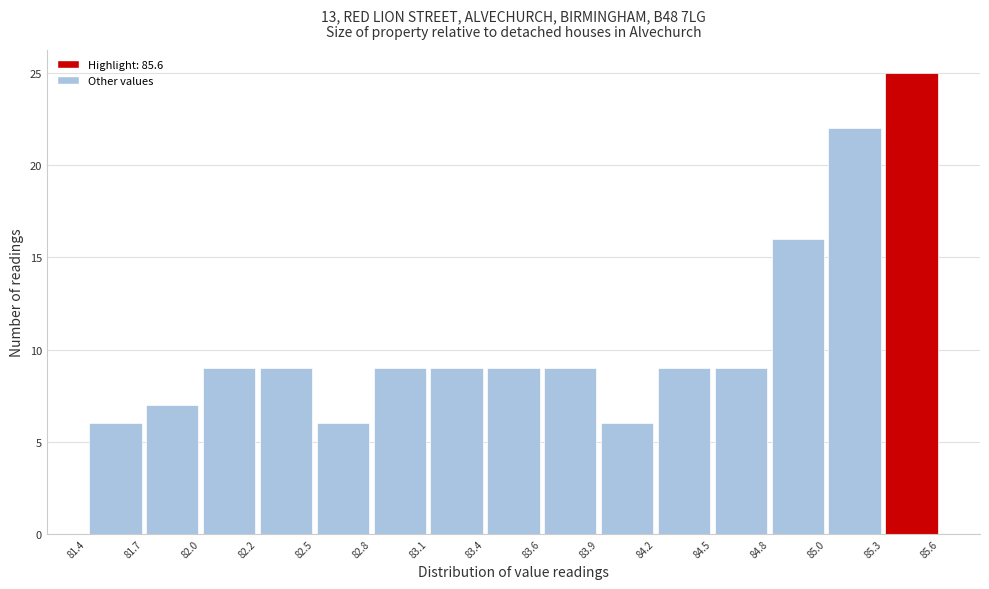

Over which range of the x-axis is the bar tallest?

85.3 to 85.6